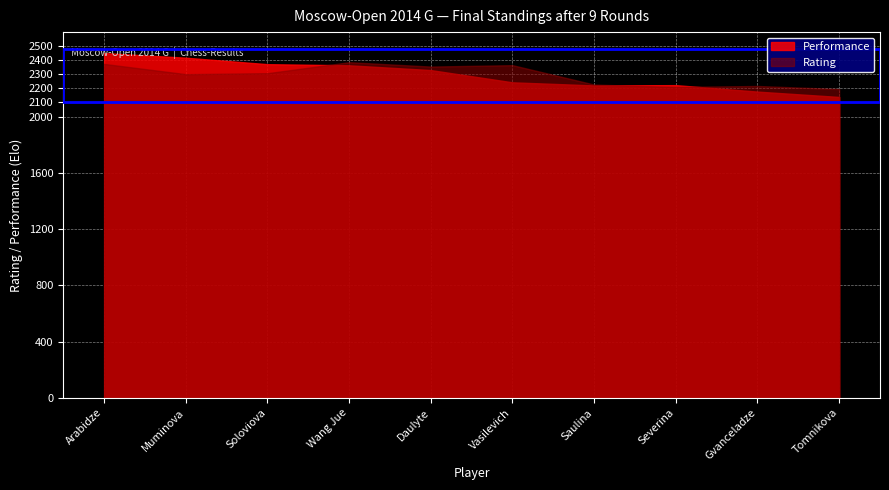

How many intersections are there between Rating and Performance?

3